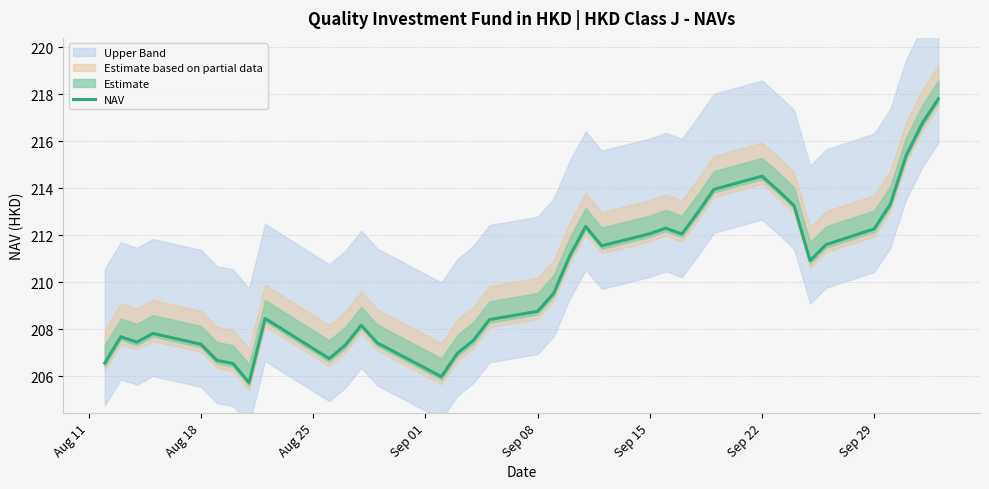

Is this an area chart (filled region under the line)?

No